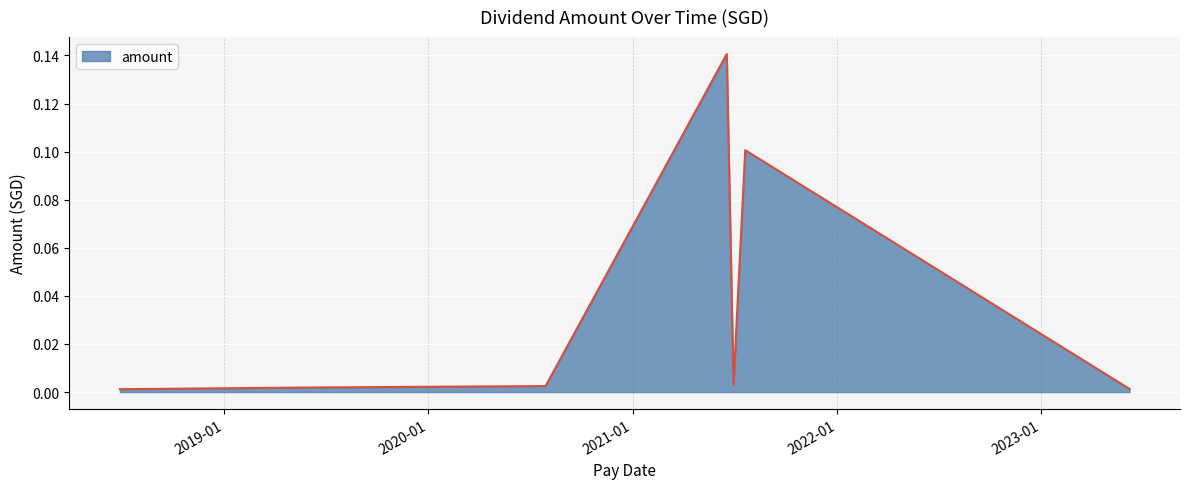

Count the number of data series in this chart.

1